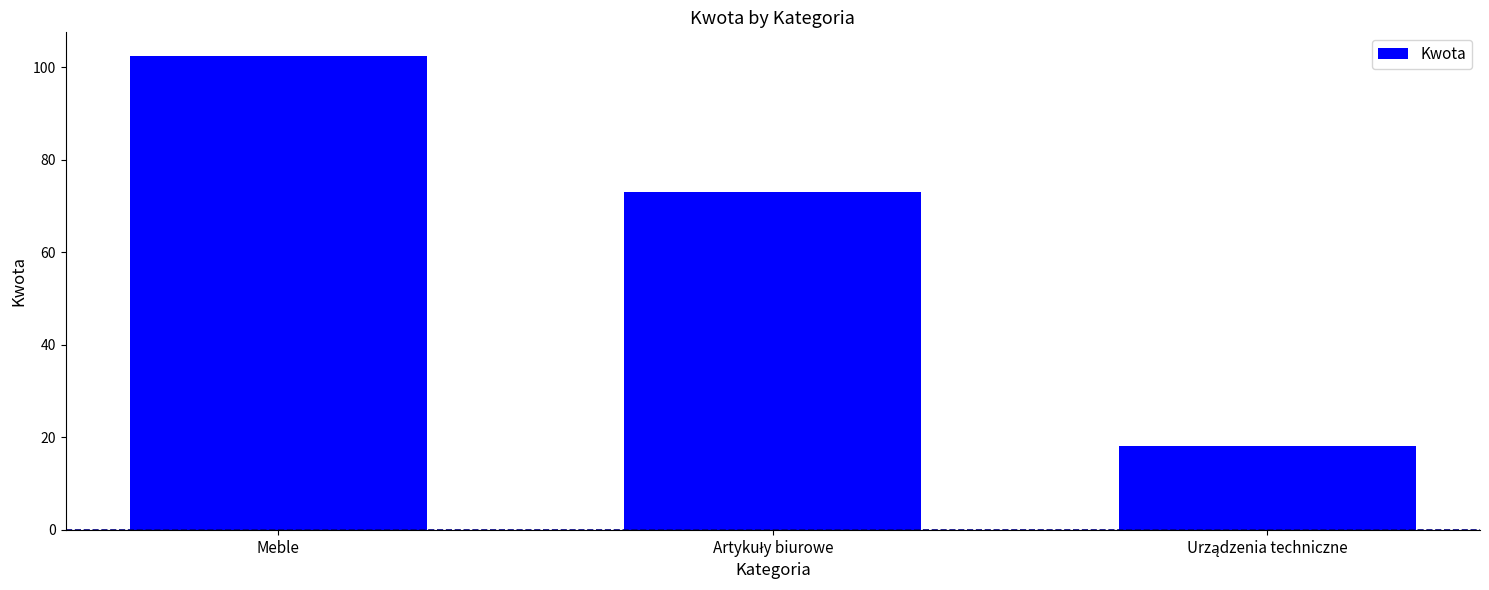

What is the smallest value displayed?

18.2